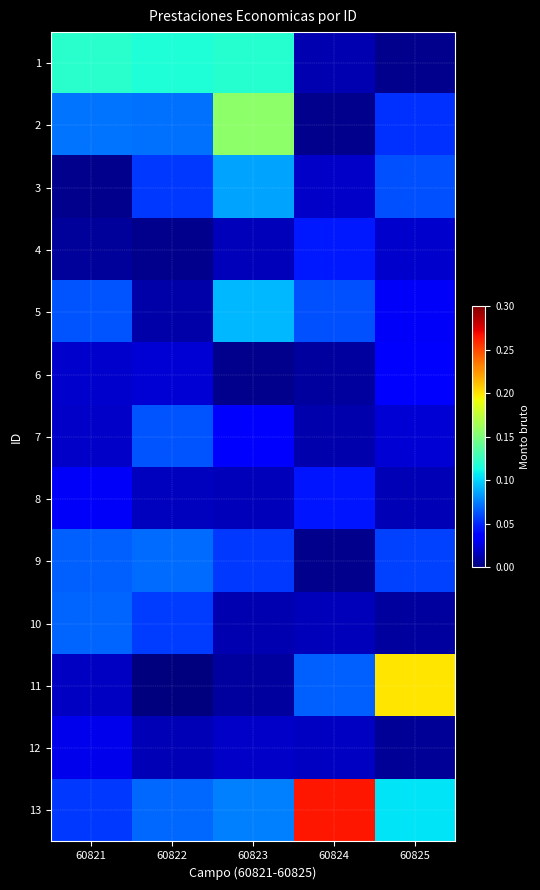

Reading left to right, list all the values displayed in this chart.

1: 60821=0.1	60822=0.1	60823=0.1	60824=0.0	60825=0.0
2: 60821=0.1	60822=0.1	60823=0.2	60824=0.0	60825=0.1
3: 60821=0.0	60822=0.1	60823=0.1	60824=0.0	60825=0.1
4: 60821=0.0	60822=0.0	60823=0.0	60824=0.0	60825=0.0
5: 60821=0.1	60822=0.0	60823=0.1	60824=0.1	60825=0.0
6: 60821=0.0	60822=0.0	60823=0.0	60824=0.0	60825=0.0
7: 60821=0.0	60822=0.1	60823=0.0	60824=0.0	60825=0.0
8: 60821=0.0	60822=0.0	60823=0.0	60824=0.0	60825=0.0
9: 60821=0.1	60822=0.1	60823=0.1	60824=0.0	60825=0.1
10: 60821=0.1	60822=0.1	60823=0.0	60824=0.0	60825=0.0
11: 60821=0.0	60822=0.0	60823=0.0	60824=0.1	60825=0.2
12: 60821=0.0	60822=0.0	60823=0.0	60824=0.0	60825=0.0
13: 60821=0.1	60822=0.1	60823=0.1	60824=0.3	60825=0.1